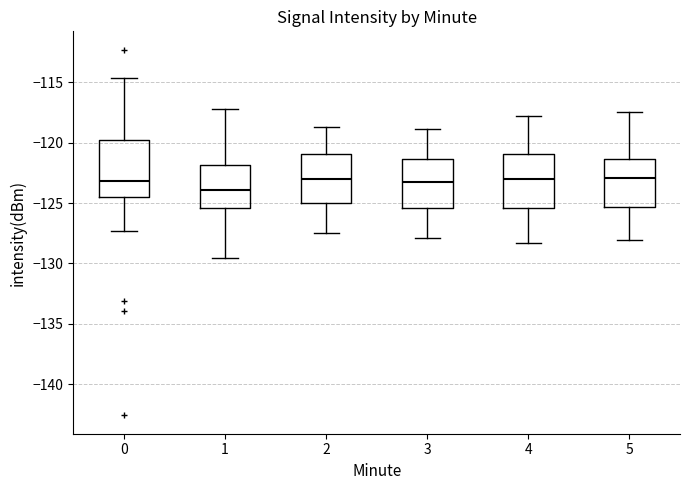

Reading left to right, read every box against the y-axis: the position of its median line, the range the box covers, and the ends of its whiskers. The values are not printed on the chart, so give them approximately, as read against the axis.

0: median -123.0, box -124.5 to -119.5, whiskers -127.5 to -114.5
1: median -124.0, box -125.5 to -122.0, whiskers -129.5 to -117.0
2: median -123.0, box -125.0 to -121.0, whiskers -127.5 to -118.5
3: median -123.0, box -125.5 to -121.5, whiskers -128.0 to -119.0
4: median -123.0, box -125.5 to -121.0, whiskers -128.5 to -118.0
5: median -123.0, box -125.5 to -121.5, whiskers -128.0 to -117.5